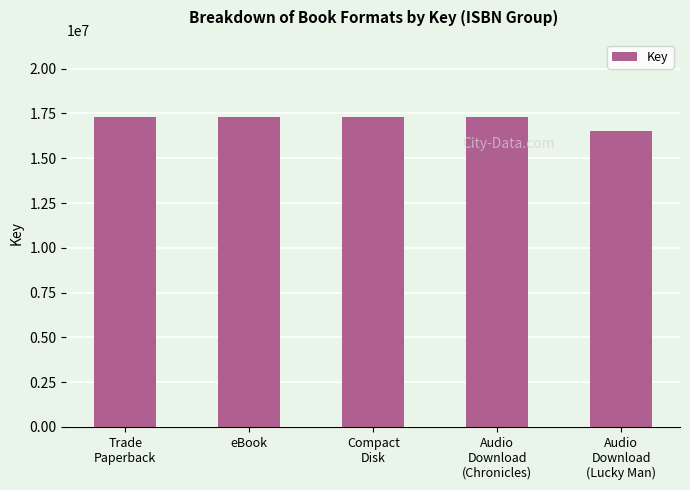

True or false: the data shows 7106166 at Audio
Download
(Lucky Man).

False